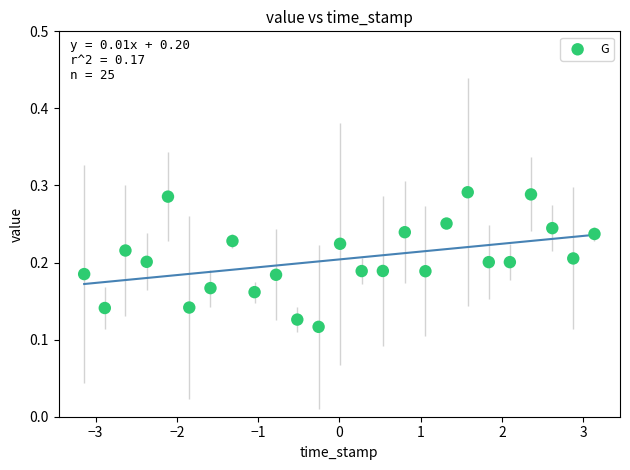

What is the range of X values (max minus min)?

6.3